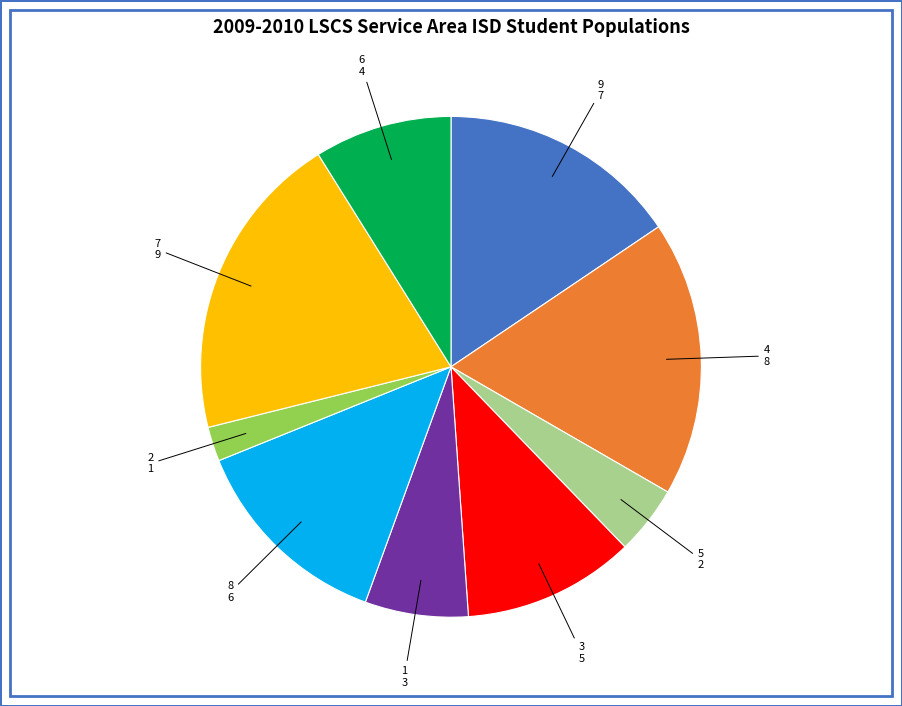

Does any single category account for the majority?

No